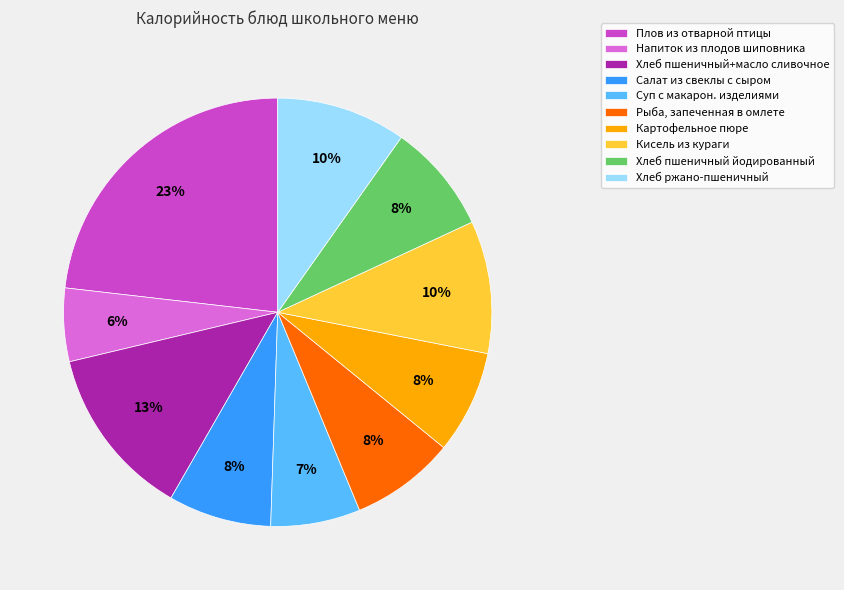

How many slices are in this pie chart?

10